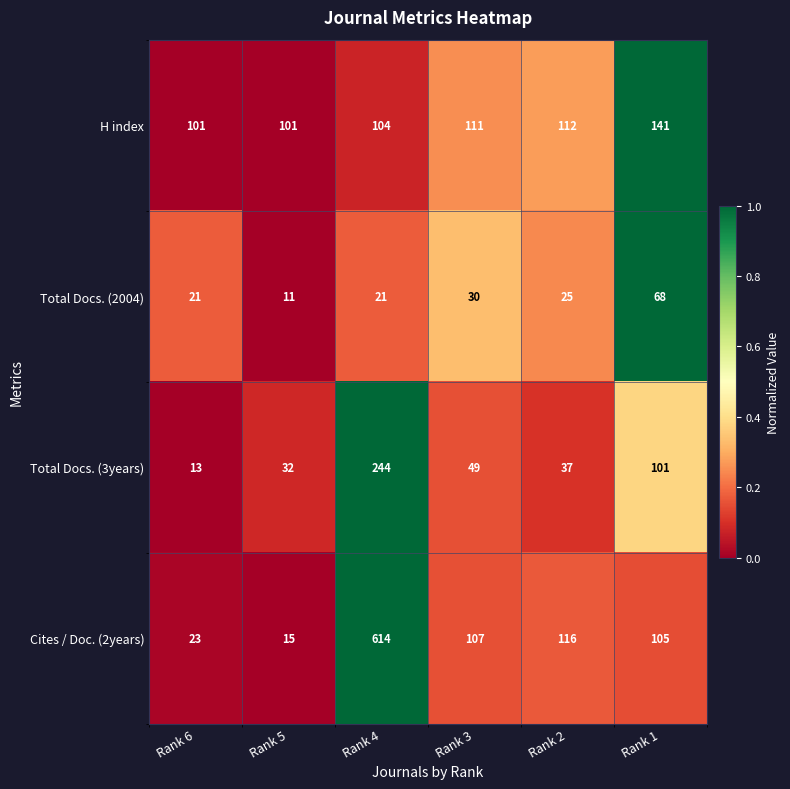

Which series has the widest spread of values?

Cites / Doc. (2years)